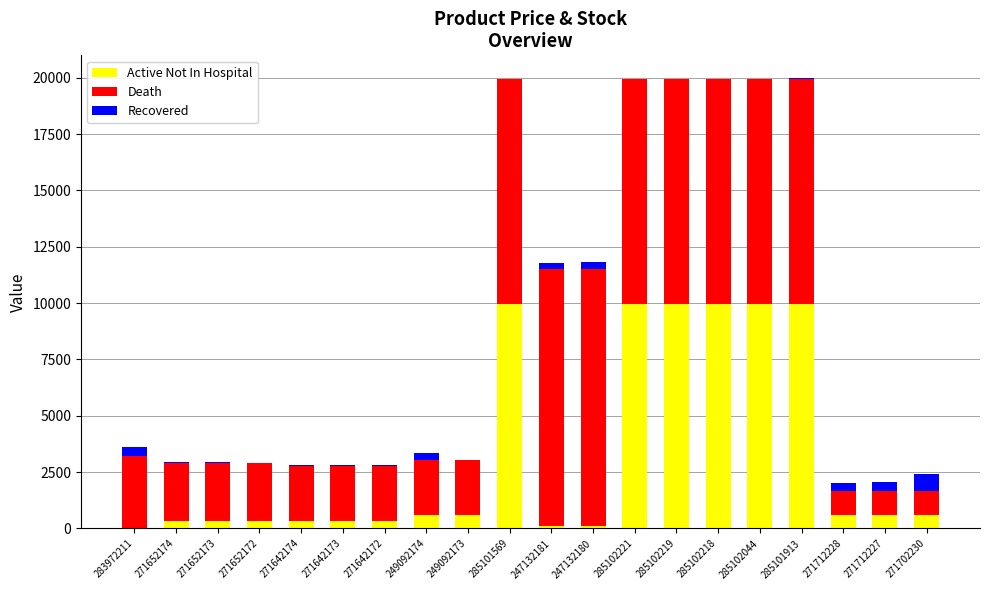

Is it true that Active Not In Hospital equals 310.3 at 271642173?

True